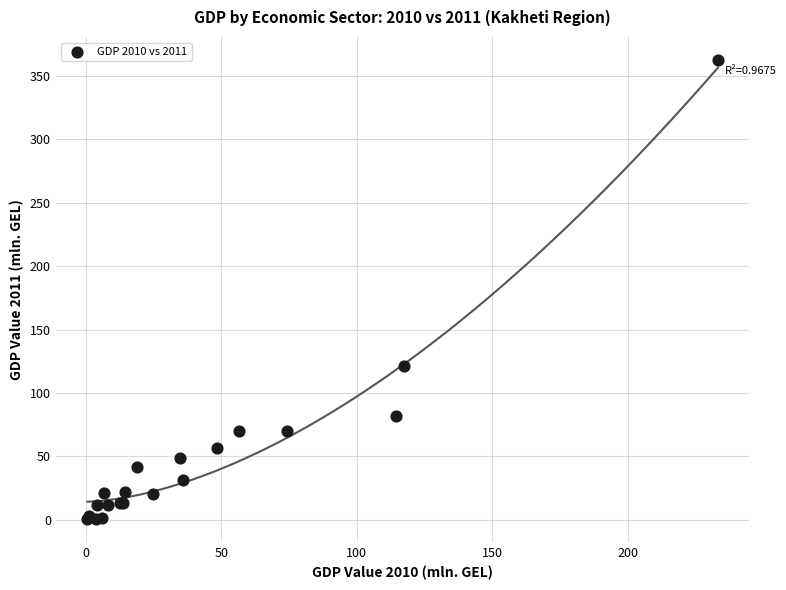

What Y value in the scatter plot is closest to 181?

121.1